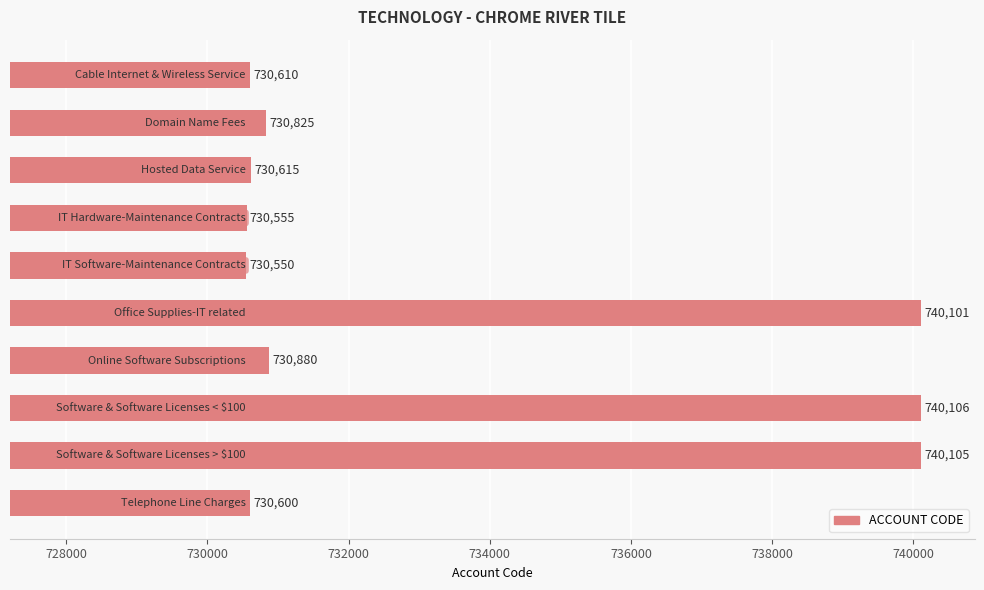

How many bars are there in total?

10